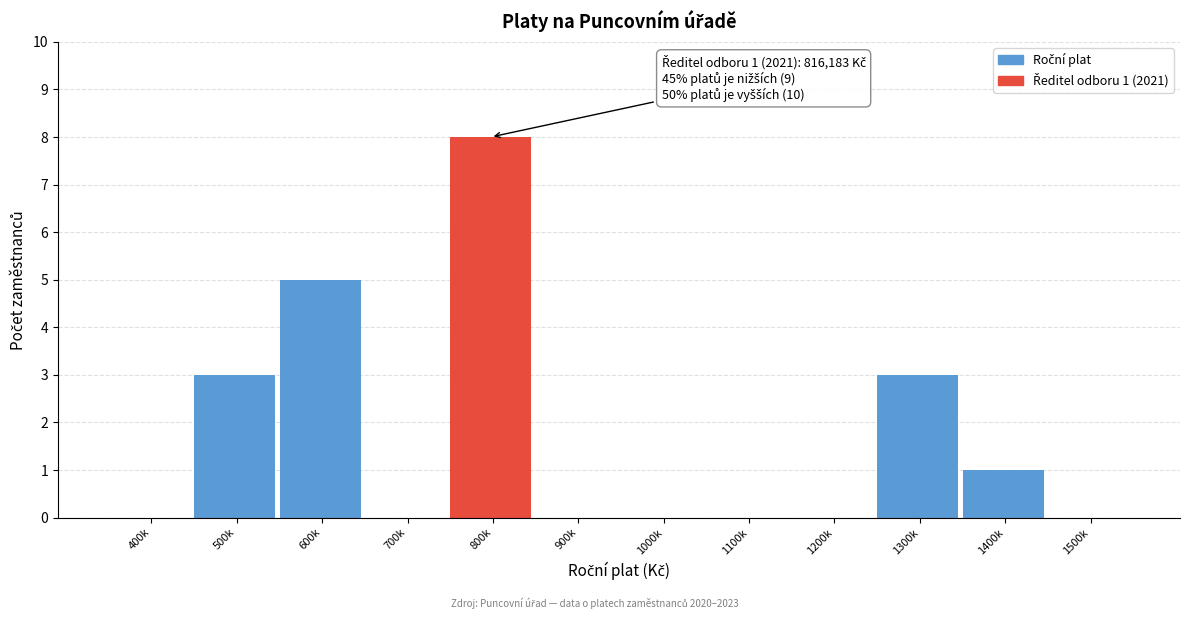

Reading left to right, extract all data points from this chart.

400k=0	500k=3	600k=5	700k=0	800k=8	900k=0	1000k=0	1100k=0	1200k=0	1300k=3	1400k=1	1500k=0